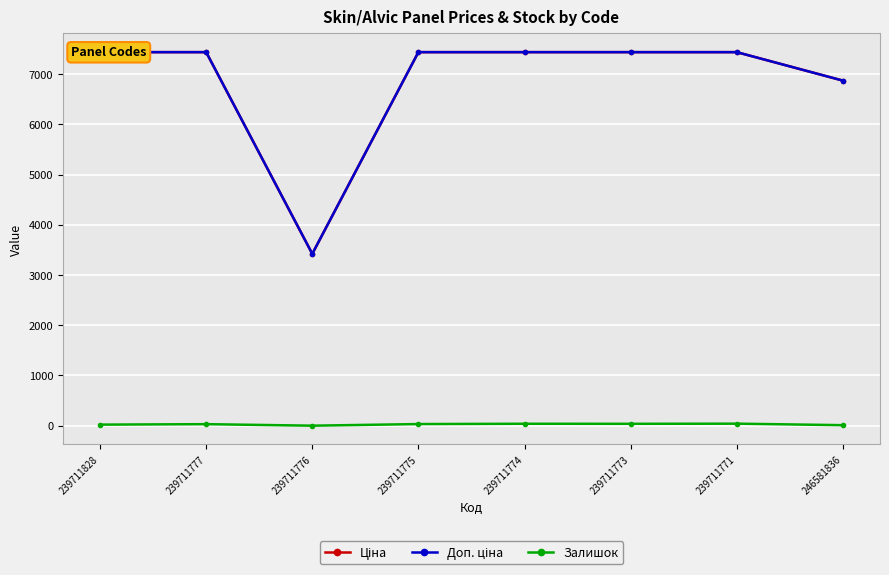

At which category is the sum across all series the highest?

239711771